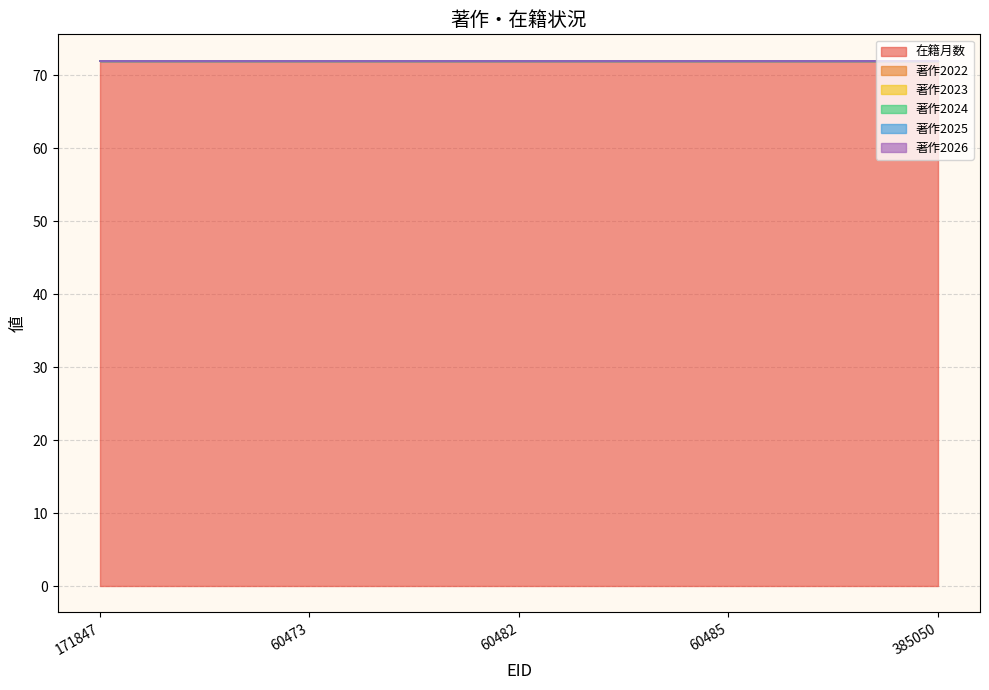

How many categories are shown in the chart?

5